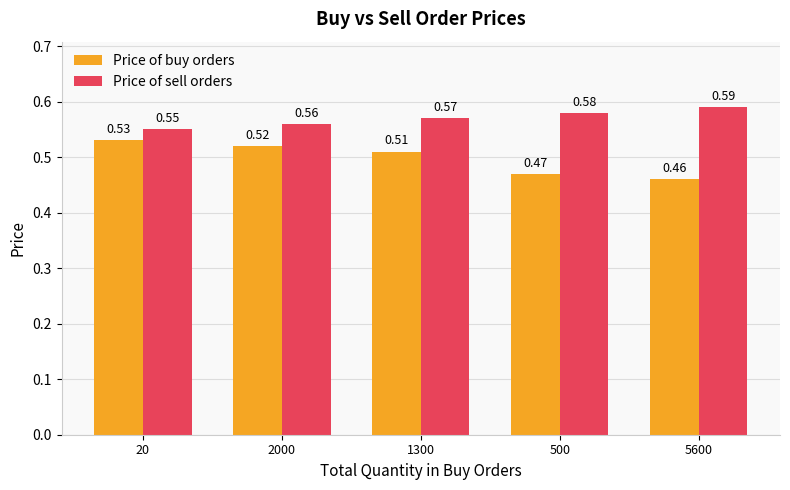

Are the bars grouped side by side (vs. stacked)?

Yes